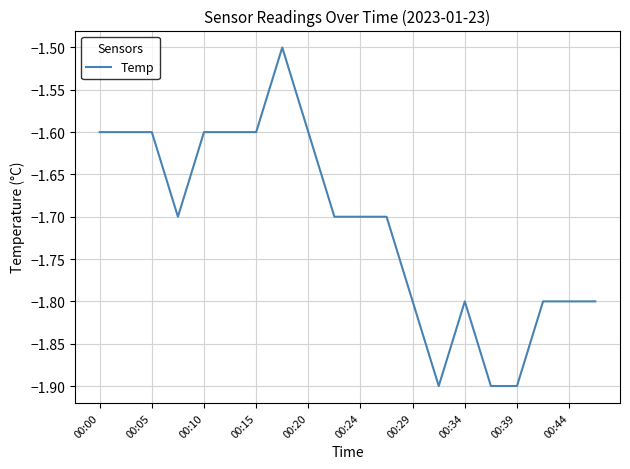

How many lines are shown in the chart?

1